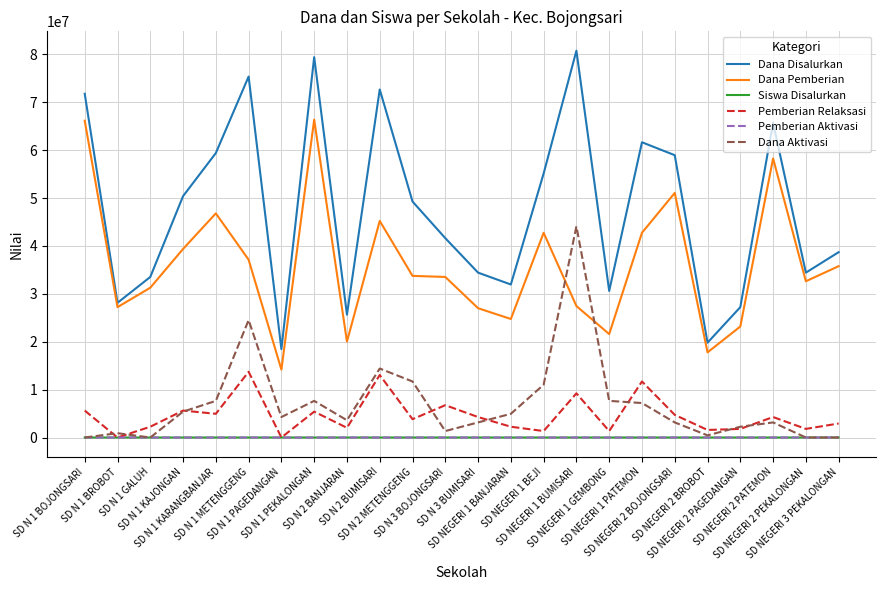

True or false: Siswa Disalurkan and Dana Pemberian cross at least once.

False